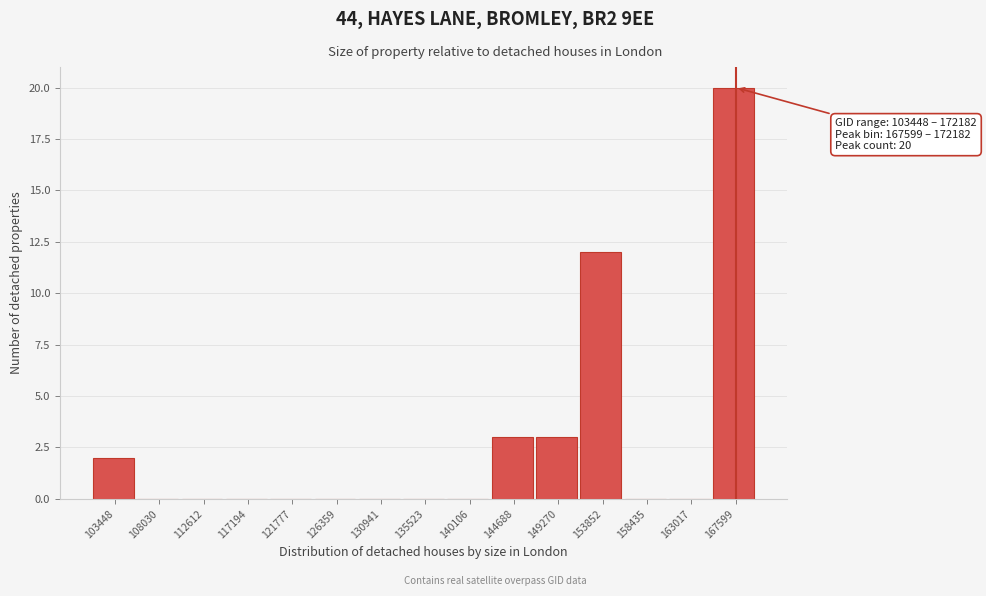

Reading left to right, what are all the values shown in this chart?

103448=2	108030=0	112612=0	117194=0	121777=0	126359=0	130941=0	135523=0	140106=0	144688=3	149270=3	153852=12	158435=0	163017=0	167599=20